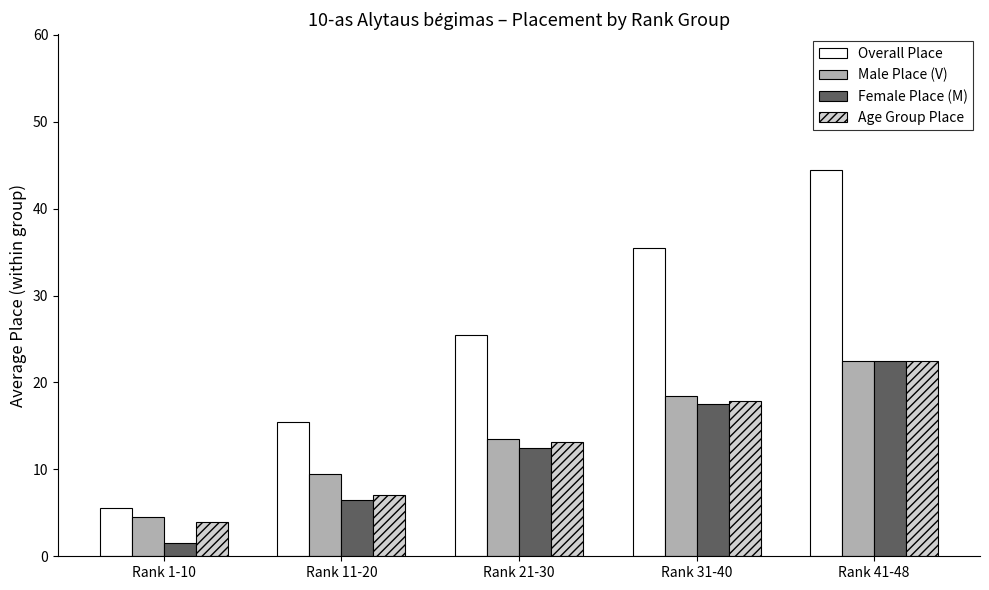

What is the minimum value for Overall Place?

5.5